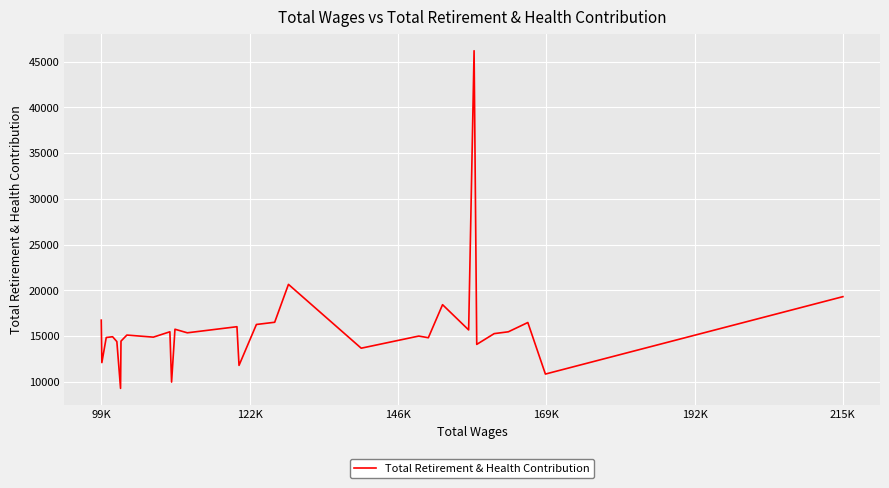

True or false: there are more than 0 points higher than both neighbors.

True